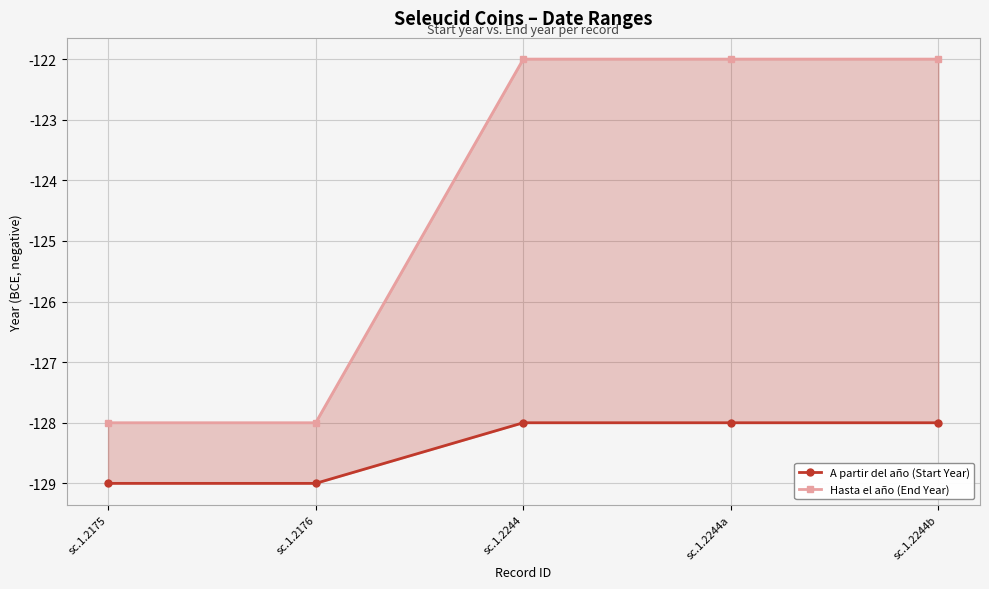

Which series has the largest total across all categories?

Hasta el año (End Year)